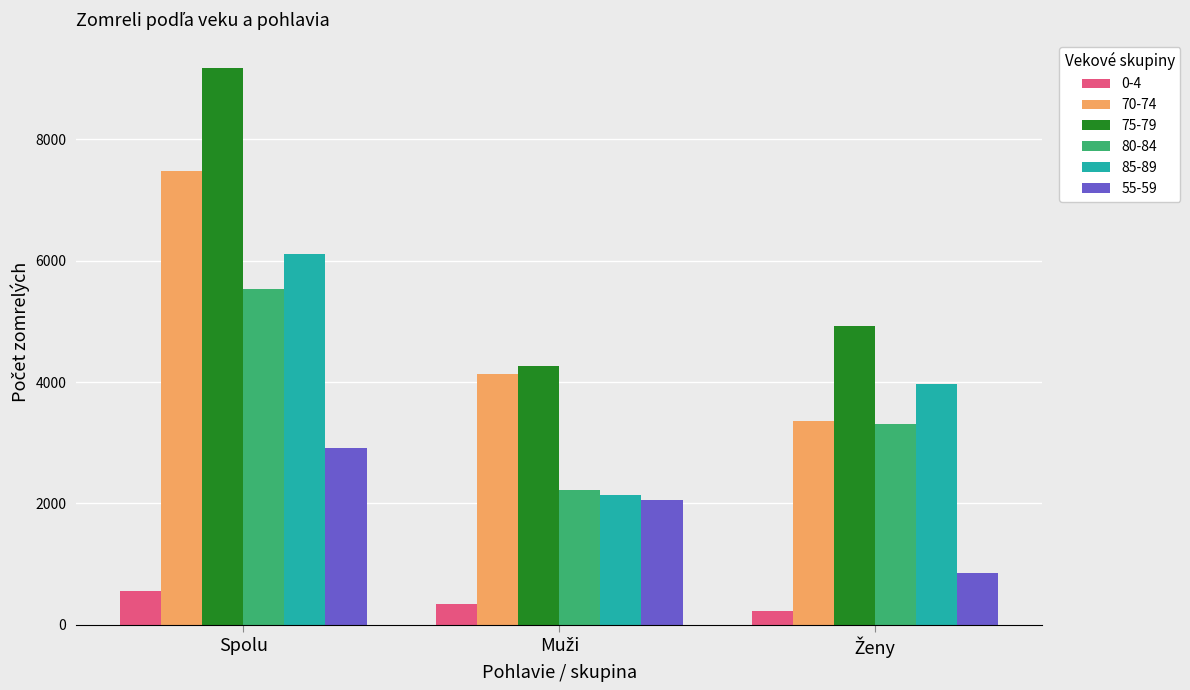

Reading left to right, transcribe all the data shown in this chart.

0-4: 564	337	227
70-74: 7482	4128	3354
75-79: 9182	4259	4923
80-84: 5528	2226	3302
85-89: 6106	2137	3969
55-59: 2905	2050	855